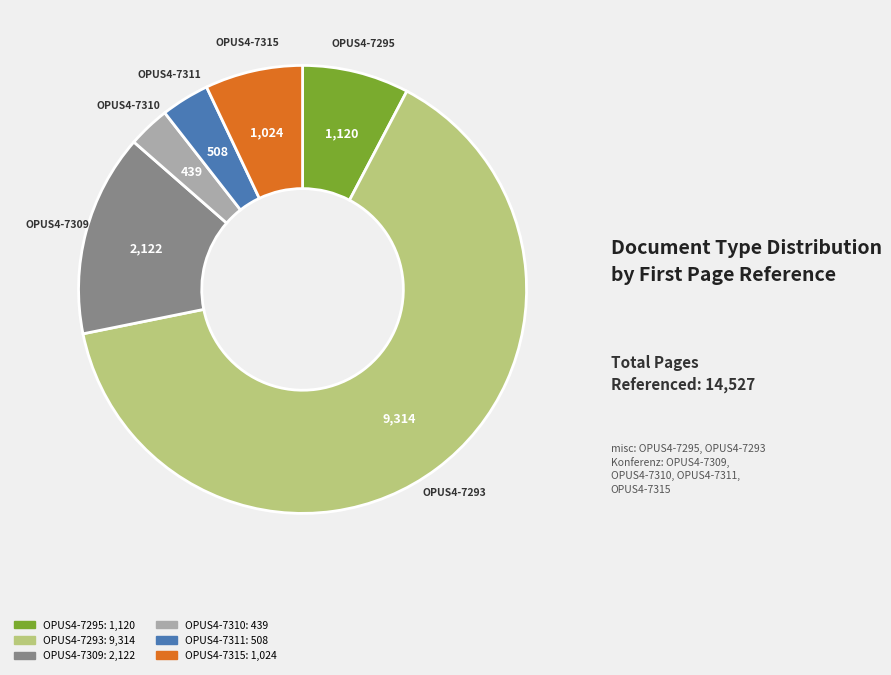

Do OPUS4-7311 and OPUS4-7315 together represent more than half of the pie?

No